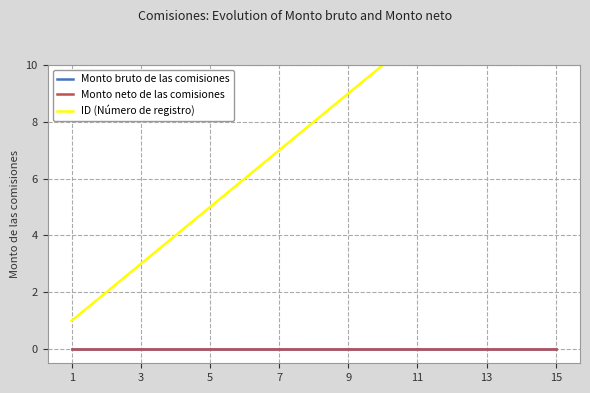

Is this an area chart (filled region under the line)?

No